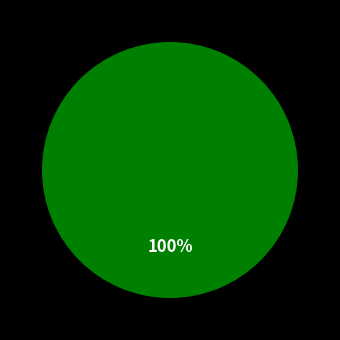

Does any single category account for the majority?

Yes